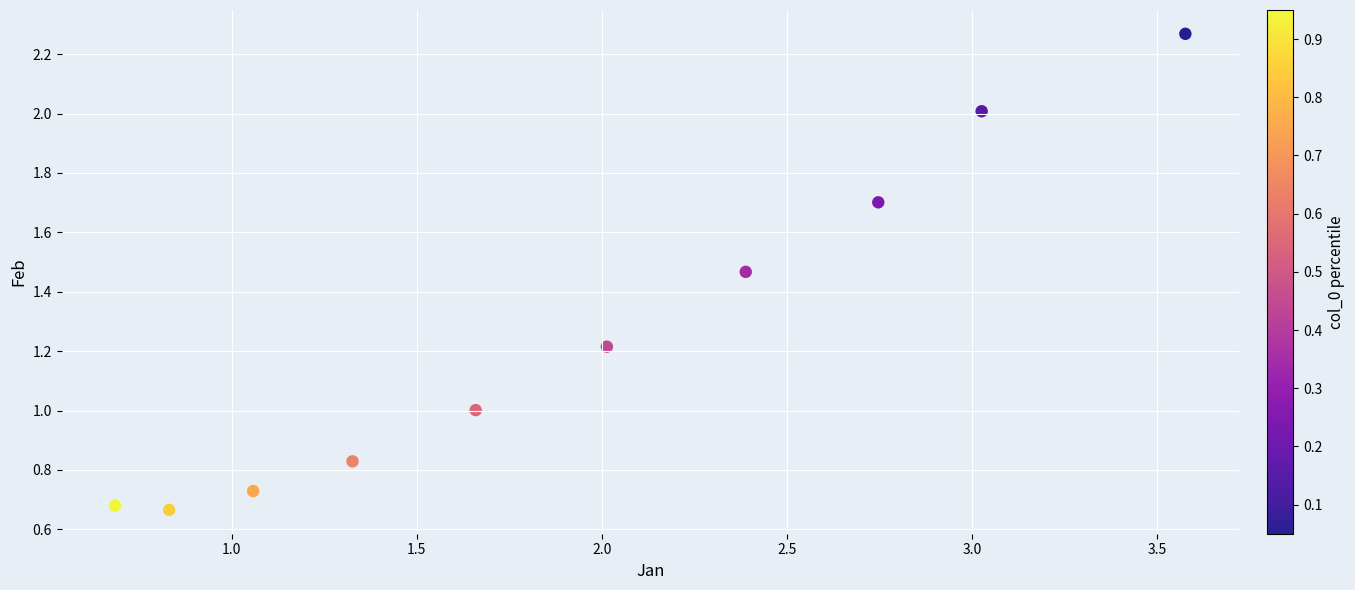

What is the average X value?

1.9